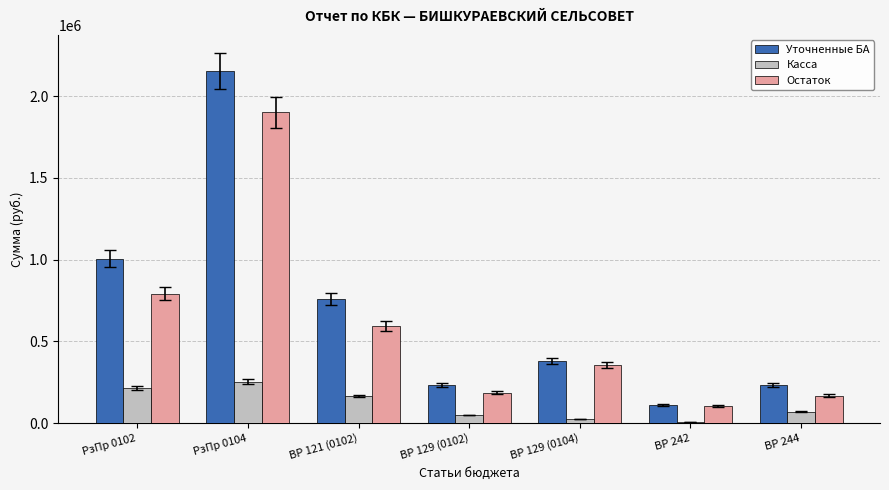

At which label is Уточненные БА closest to 1131950?

РзПр 0102